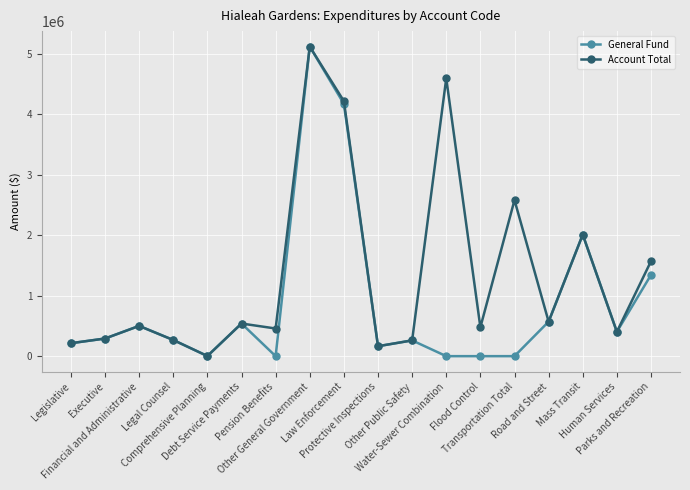

At which label does Account Total reach its peak?

Other General Government